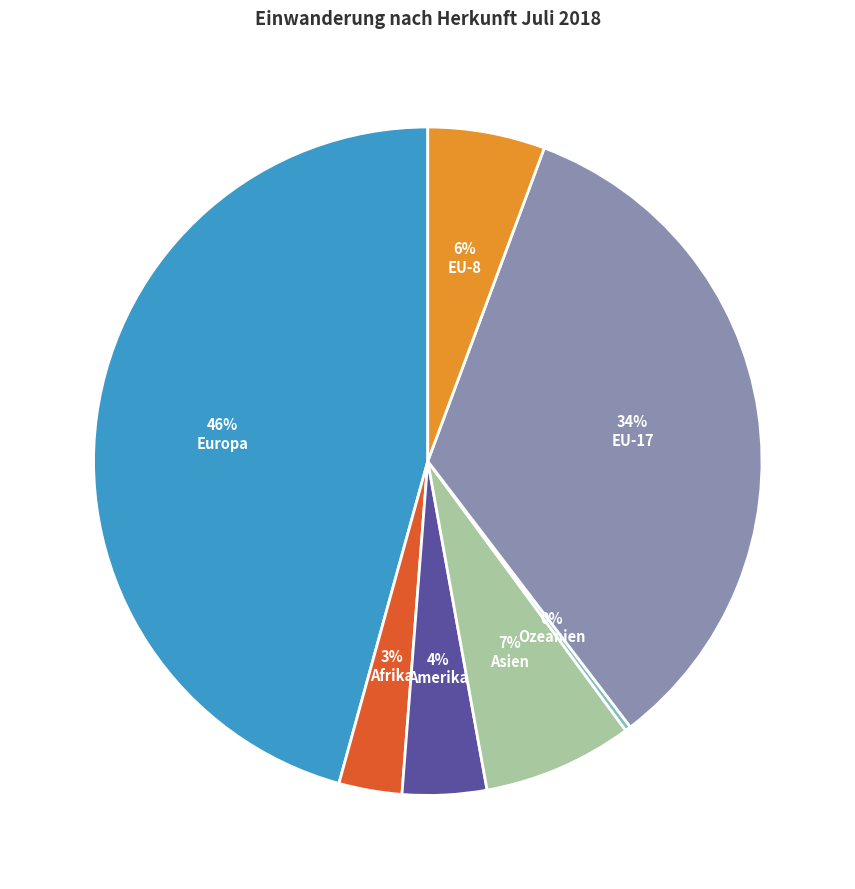

To the nearest percent, what is the average slice percentage?

14%